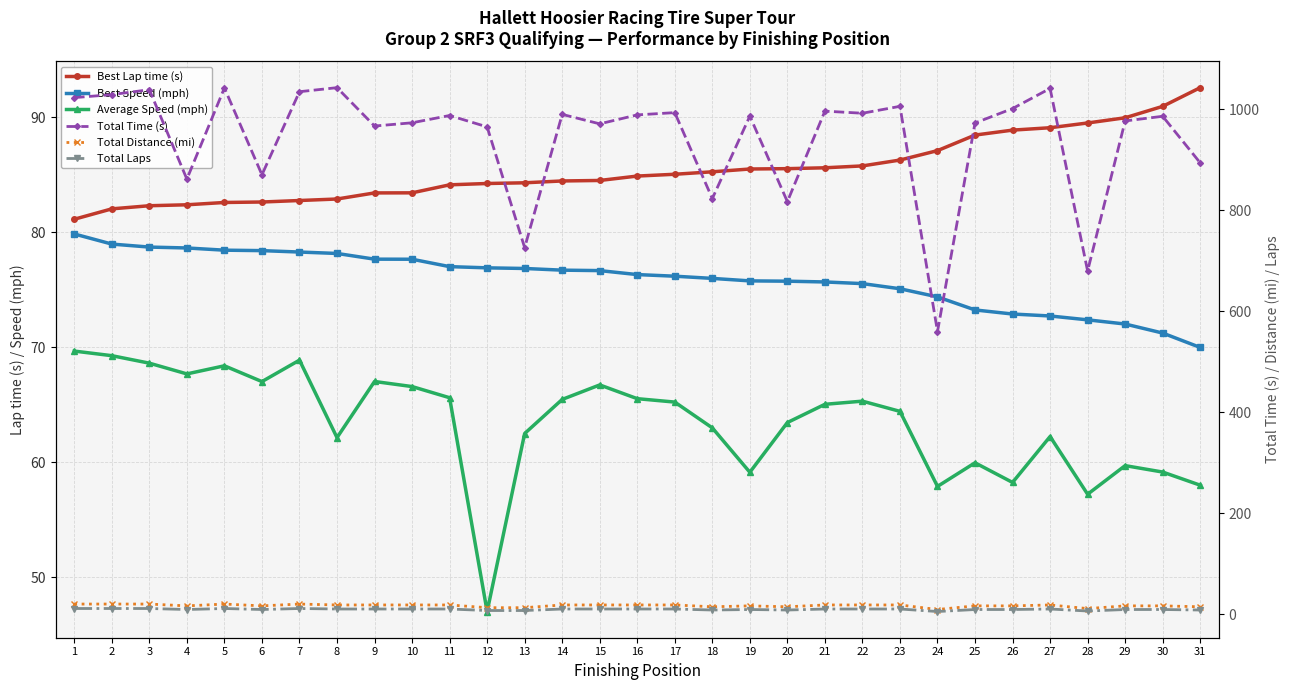

Reading left to right, extract all data points from this chart.

Best Lap time (s): 81.1	82.0	82.3	82.4	82.6	82.6	82.8	82.9	83.4	83.4	84.1	84.3	84.3	84.5	84.5	84.9	85.1	85.3	85.5	85.5	85.6	85.8	86.3	87.1	88.5	88.9	89.1	89.5	90.0	91.0	92.6
Best Speed (mph): 79.9	79.0	78.7	78.6	78.4	78.4	78.3	78.2	77.7	77.7	77.0	76.9	76.9	76.7	76.7	76.3	76.2	76.0	75.8	75.8	75.7	75.5	75.1	74.4	73.2	72.9	72.7	72.4	72.0	71.2	70.0
Average Speed (mph): 69.7	69.3	68.6	67.7	68.4	67.0	68.9	62.1	67.0	66.6	65.6	47.0	62.5	65.5	66.7	65.5	65.2	63.0	59.1	63.4	65.0	65.3	64.4	57.9	59.9	58.2	62.2	57.2	59.7	59.1	58.0
Total Time (s): 1023.2	1029.1	1038.9	861.7	1042.3	870.3	1034.9	1042.9	966.9	973.3	987.7	965.2	725.9	990.0	971.2	989.0	993.4	823.1	986.5	817.1	996.4	992.2	1005.9	559.7	972.9	1001.5	1041.3	679.7	976.9	986.2	893.9
Total Distance (mi): 19.8	19.8	19.8	16.2	19.8	16.2	19.8	18.0	18.0	18.0	18.0	12.6	12.6	18.0	18.0	18.0	18.0	14.4	16.2	14.4	18.0	18.0	18.0	9.0	16.2	16.2	18.0	10.8	16.2	16.2	14.4
Total Laps: 11.0	11.0	11.0	9.0	11.0	9.0	11.0	10.0	10.0	10.0	10.0	7.0	7.0	10.0	10.0	10.0	10.0	8.0	9.0	8.0	10.0	10.0	10.0	5.0	9.0	9.0	10.0	6.0	9.0	9.0	8.0